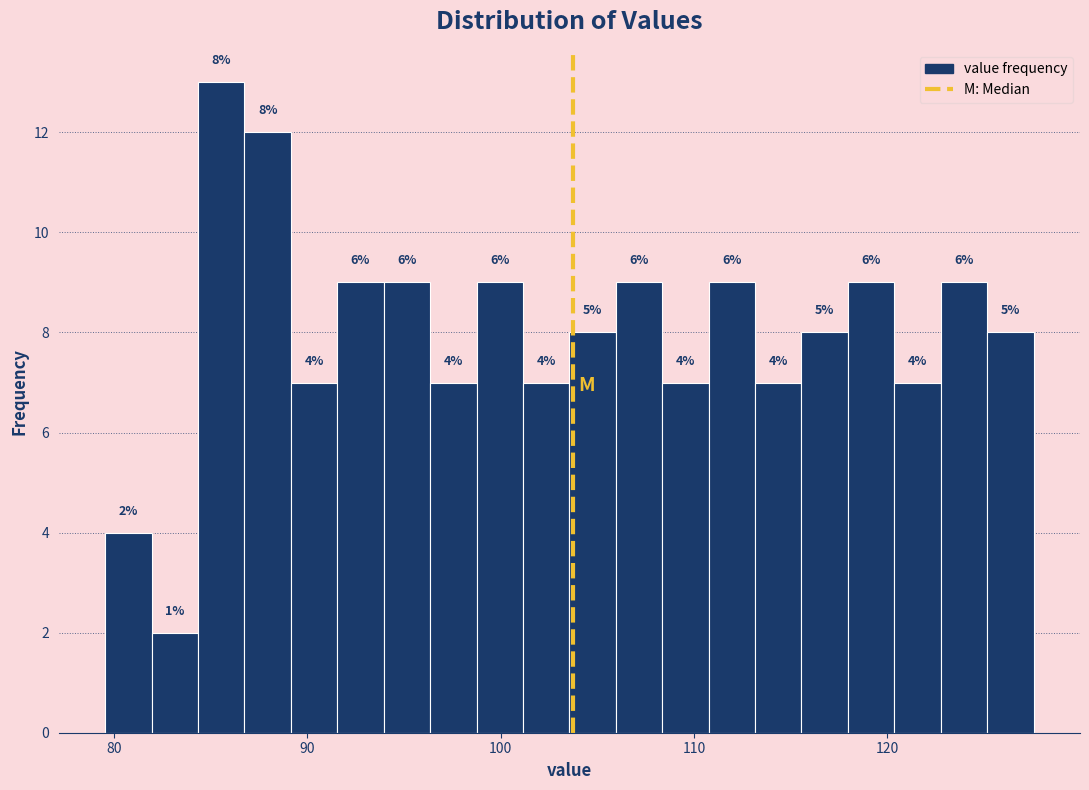

Around what value on the x-axis is the tallest bar? Give the approximate position of its centre, as read against the axis.

86